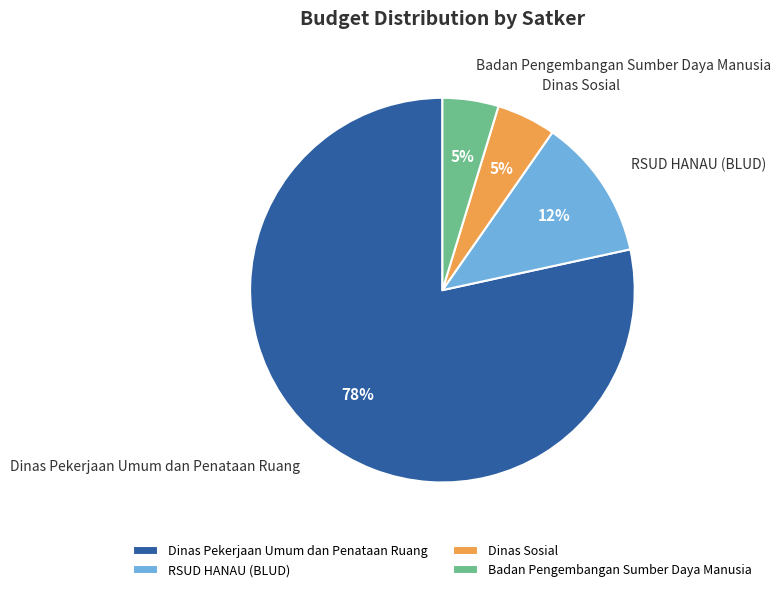

Do Badan Pengembangan Sumber Daya Manusia and Dinas Sosial together represent more than half of the pie?

No